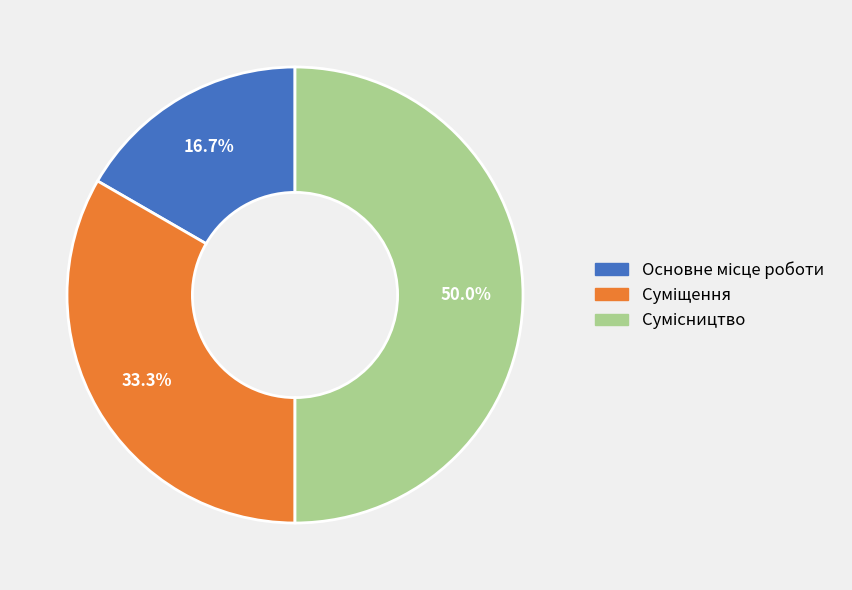

How many slices are in this pie chart?

3